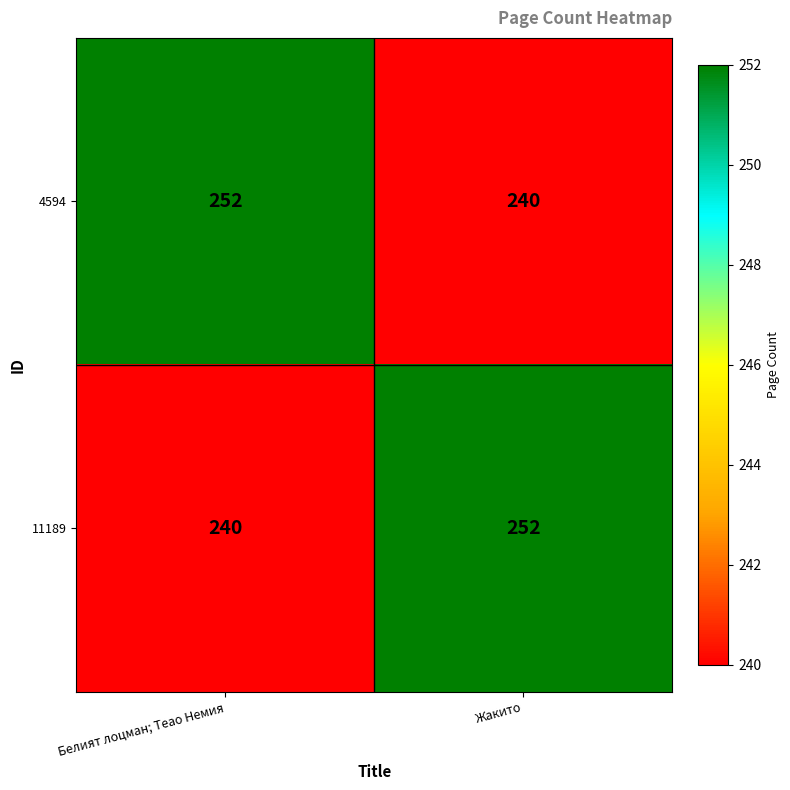

List the labels in order of 11189 value, smallest first.

Белият лоцман; Теao Немия, Жакито